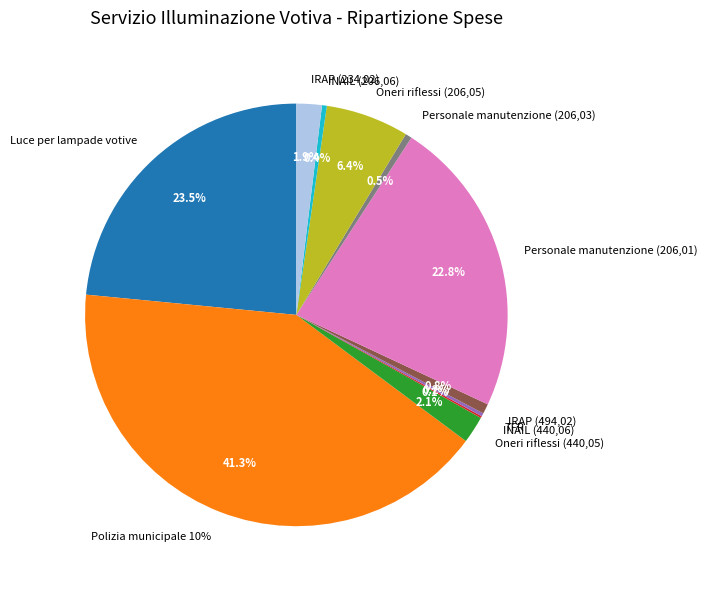

How many slices are in this pie chart?

11